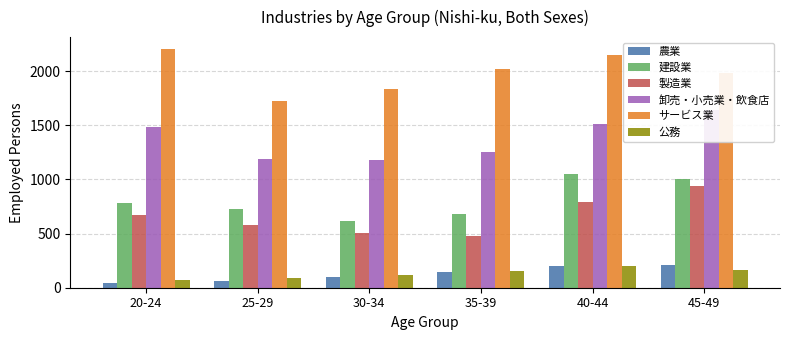

What value does the 農業 series have at 45-49?

214